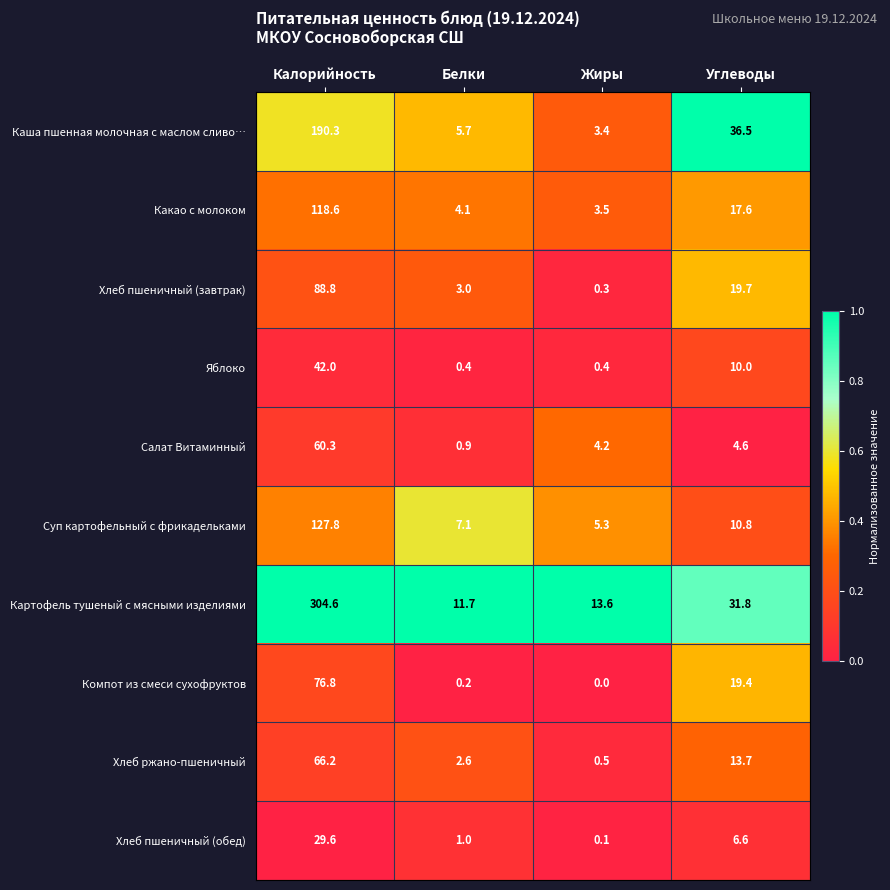

Rank the series at Углеводы from highest to lowest value.

Каша пшенная молочная с маслом сливо…, Картофель тушеный с мясными изделиями, Хлеб пшеничный (завтрак), Компот из смеси сухофруктов, Какао с молоком, Хлеб ржано-пшеничный, Суп картофельный с фрикадельками, Яблоко, Хлеб пшеничный (обед), Салат Витаминный